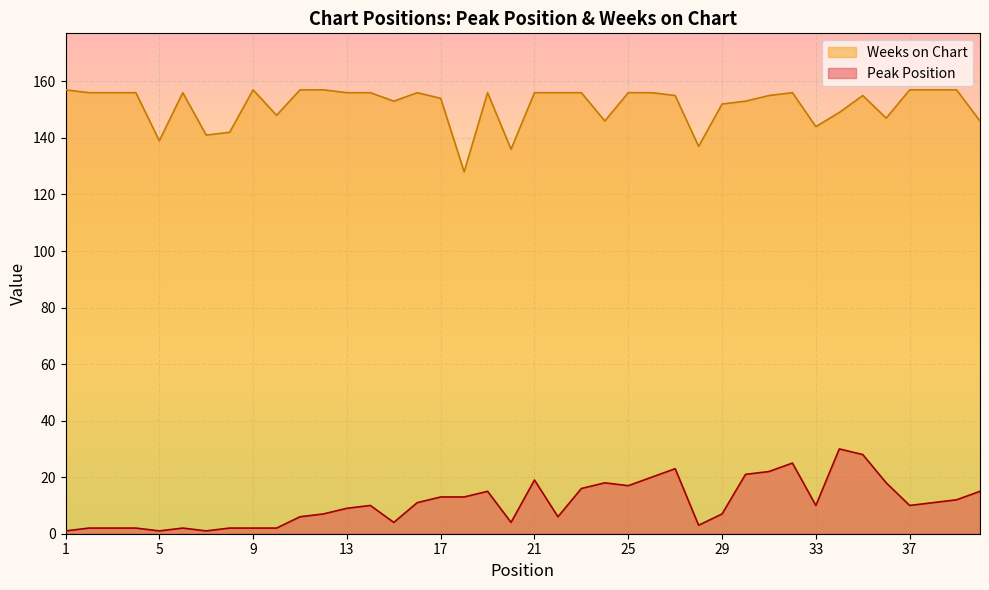

List the series in order of their overall mean, lowest first.

Peak Position, Weeks on Chart